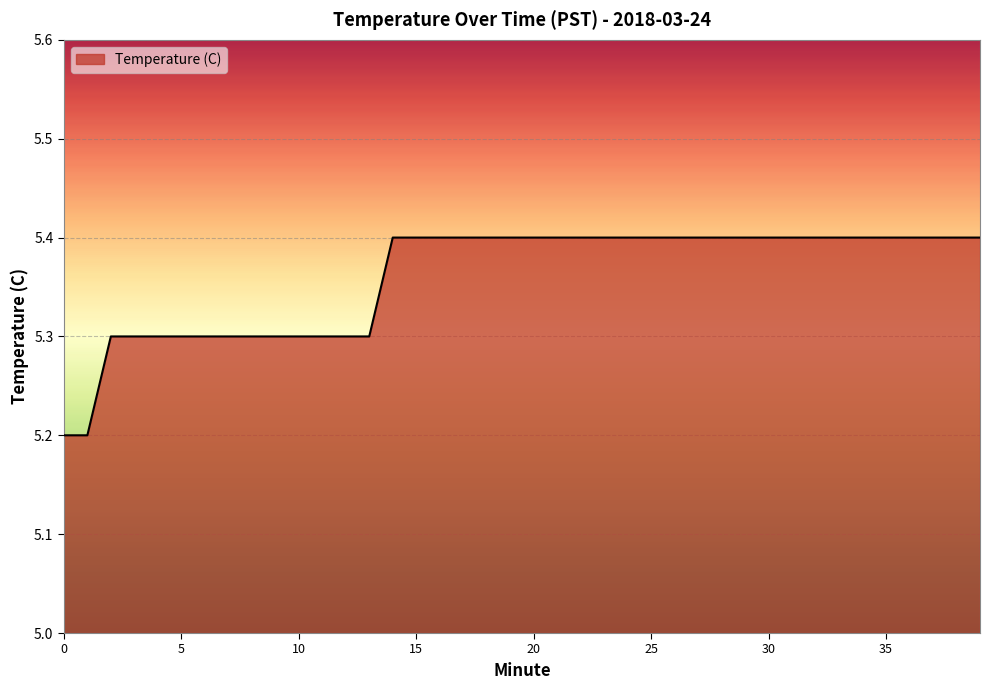

What is the smallest value displayed?

5.2